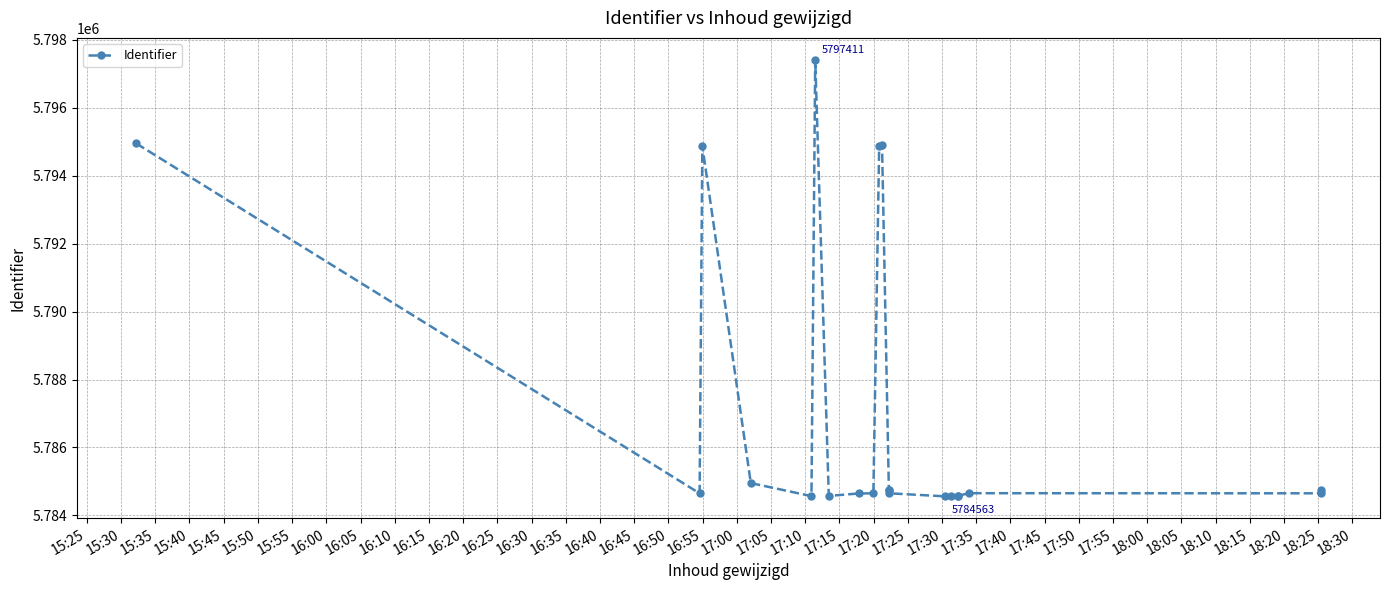

Which has a higher value, 16:10 or 16:55?

16:10